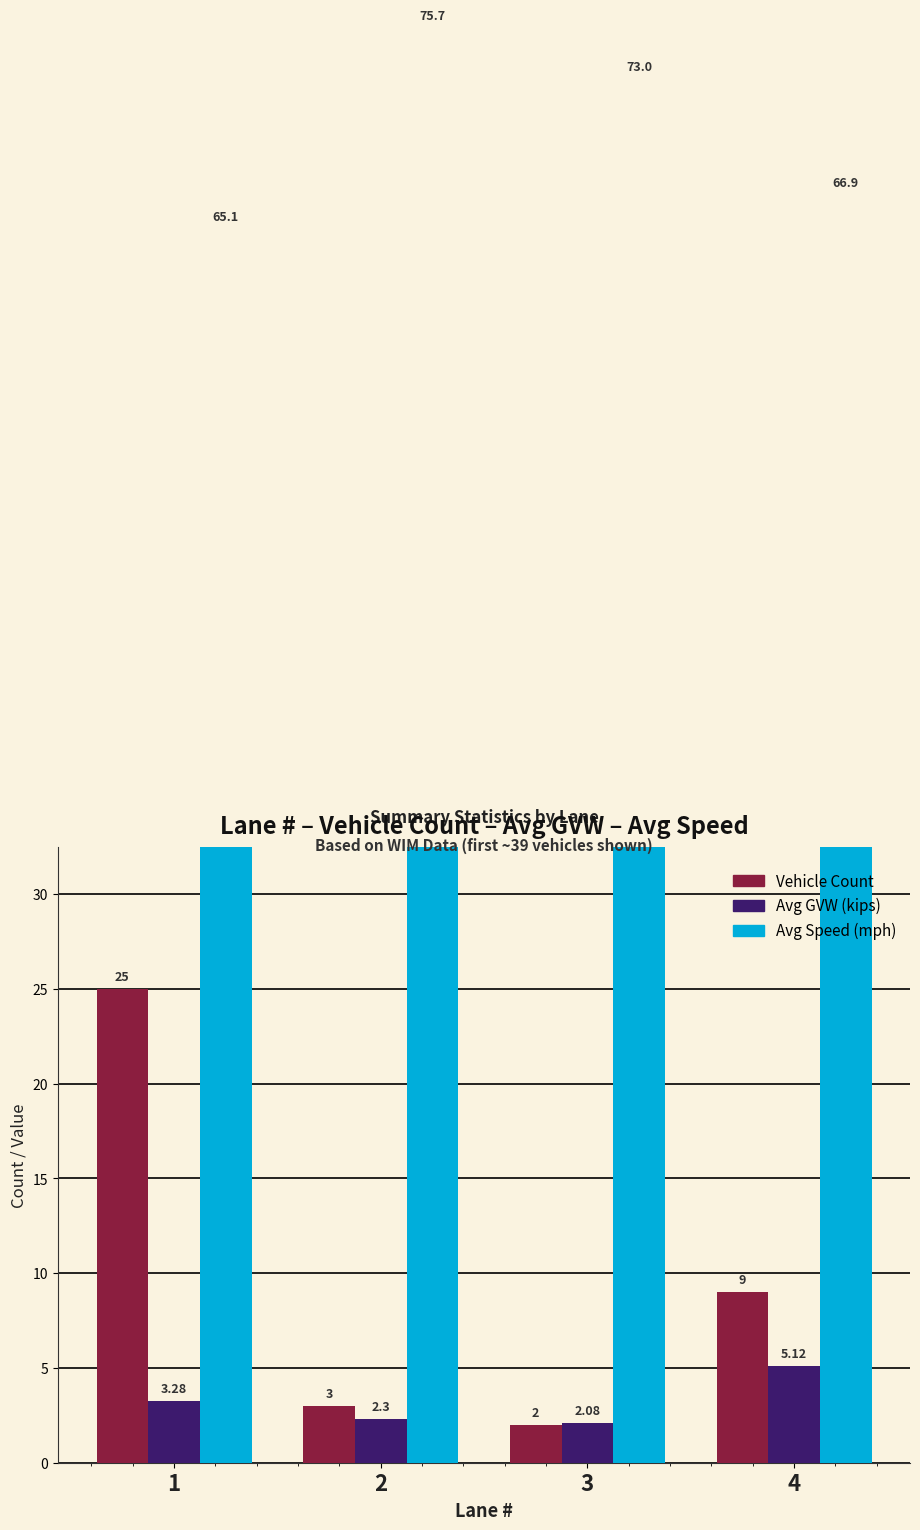

Read the Vehicle Count value at 1.

25.0